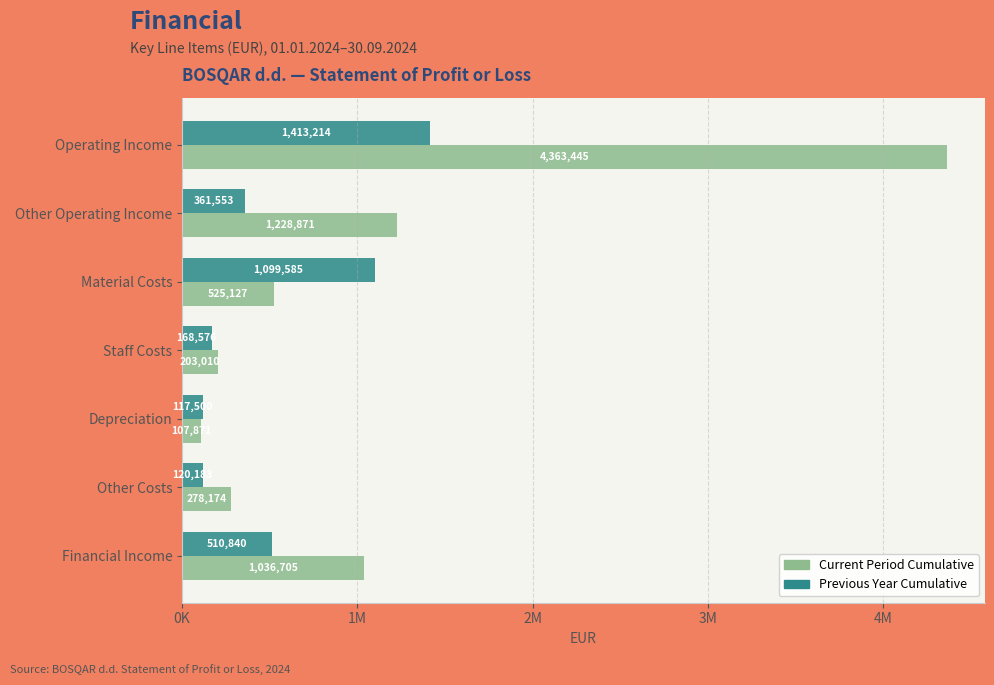

List the series in order of their peak value, highest first.

Current Period Cumulative, Previous Year Cumulative